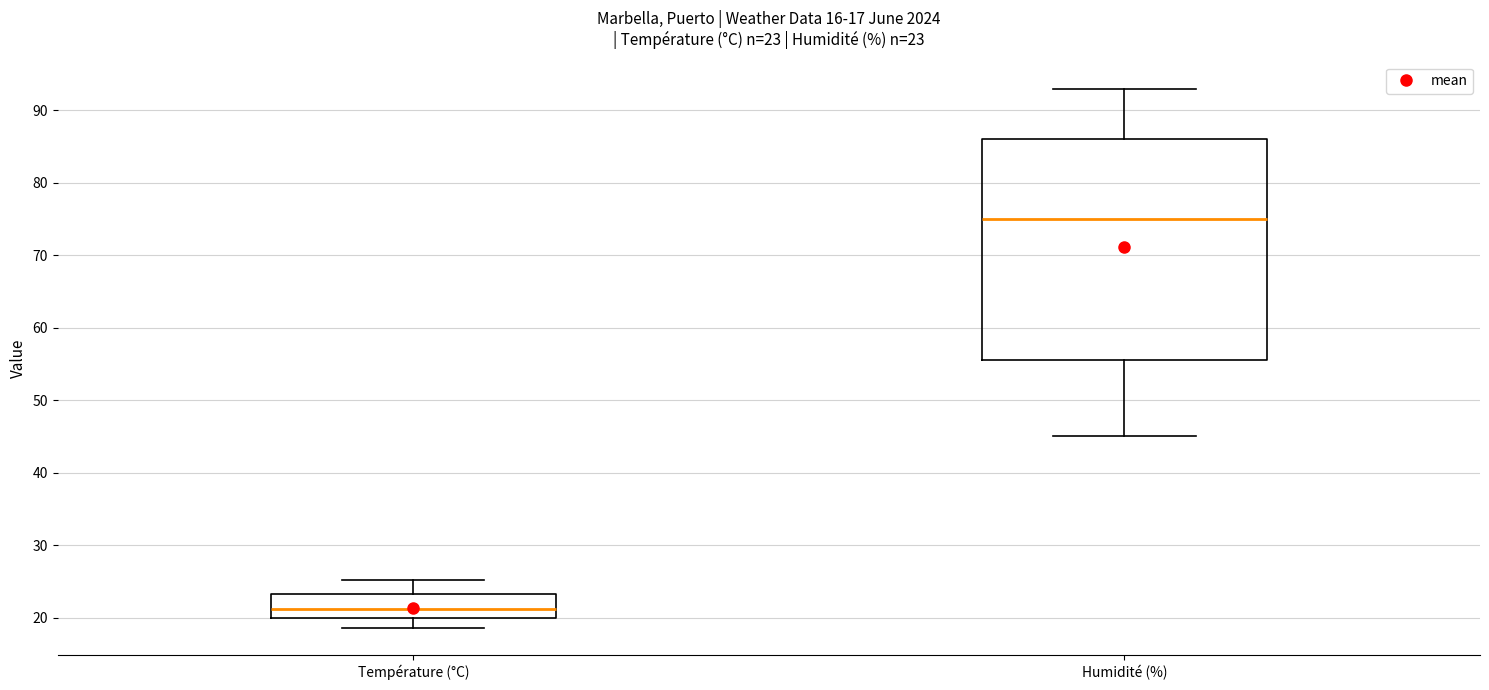

Which box's median line is the lowest?

Température (°C)